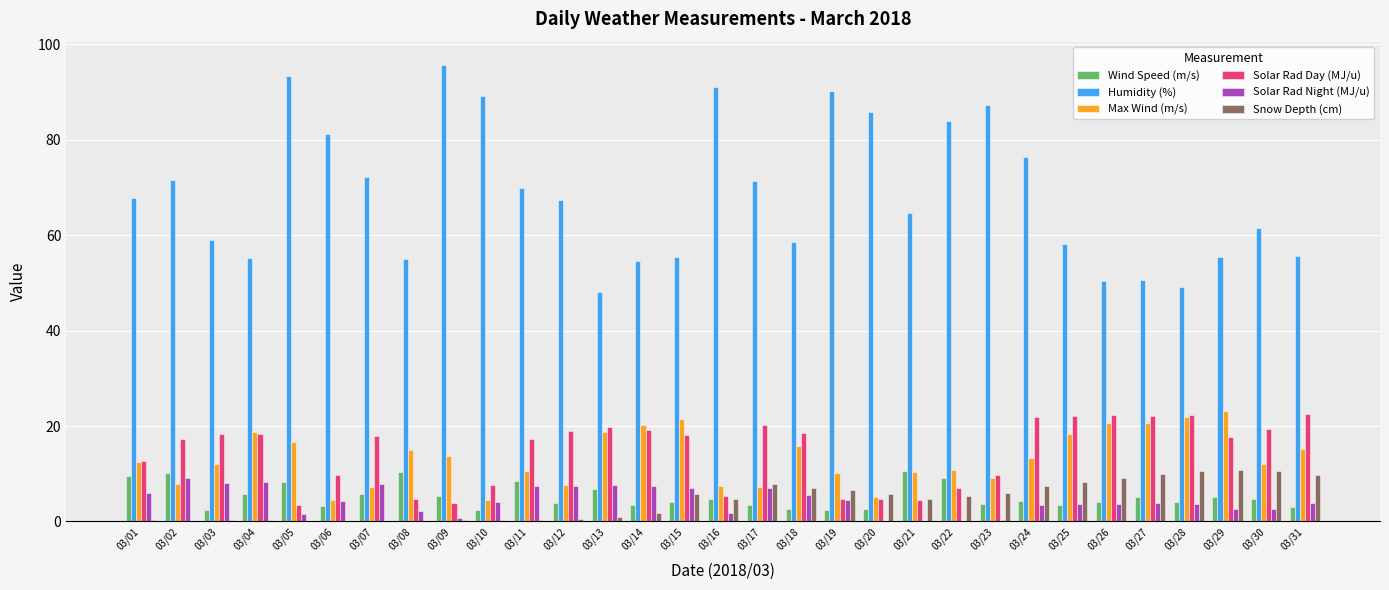

Are the bars horizontal?

No